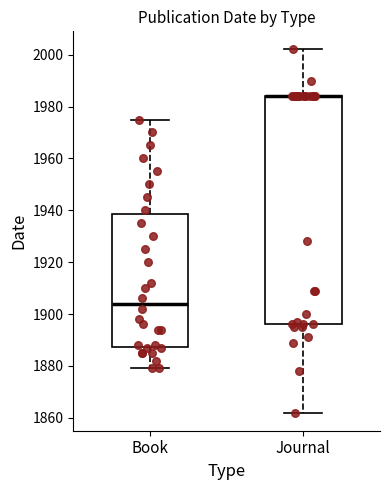

Reading left to right, transcribe this box plot: for each box, give where its median line is, the range the box spans, and where its two whiskers end, as read against the y-axis. The values are not printed on the chart, so give them approximately, as read against the axis.

Book: median 1904, box 1888 to 1938, whiskers 1880 to 1976
Journal: median 1984 (drawn on the box's upper edge), box 1896 to 1984, whiskers 1862 to 2002